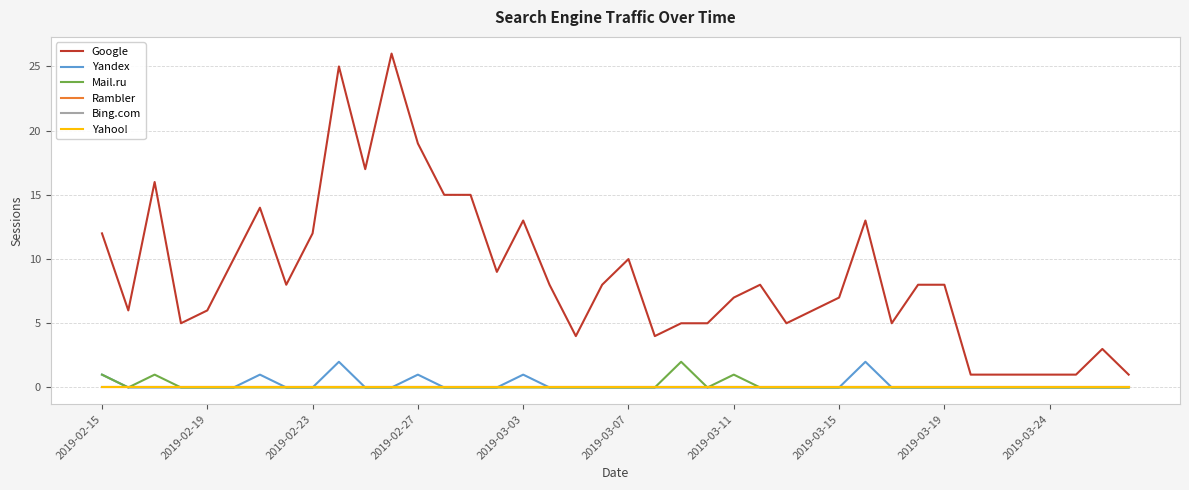

Is this an area chart (filled region under the line)?

No